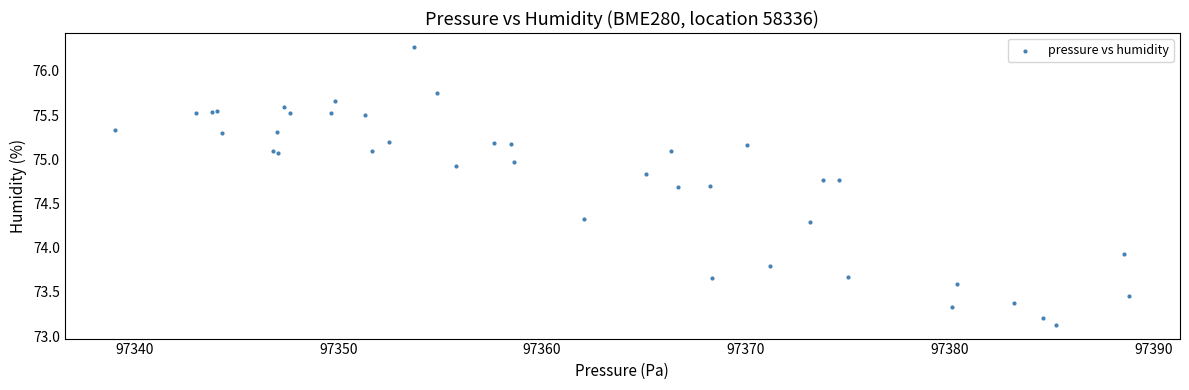

What Y value in the scatter plot is closest to 74?

73.9